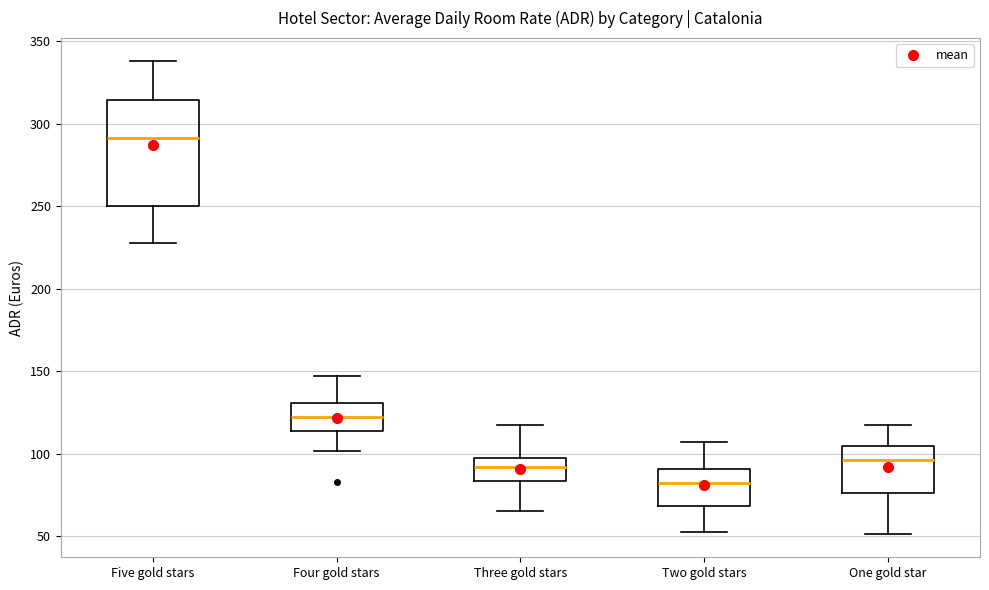

Comparing the boxes themselves (not the whiskers), which one is the tallest?

Five gold stars